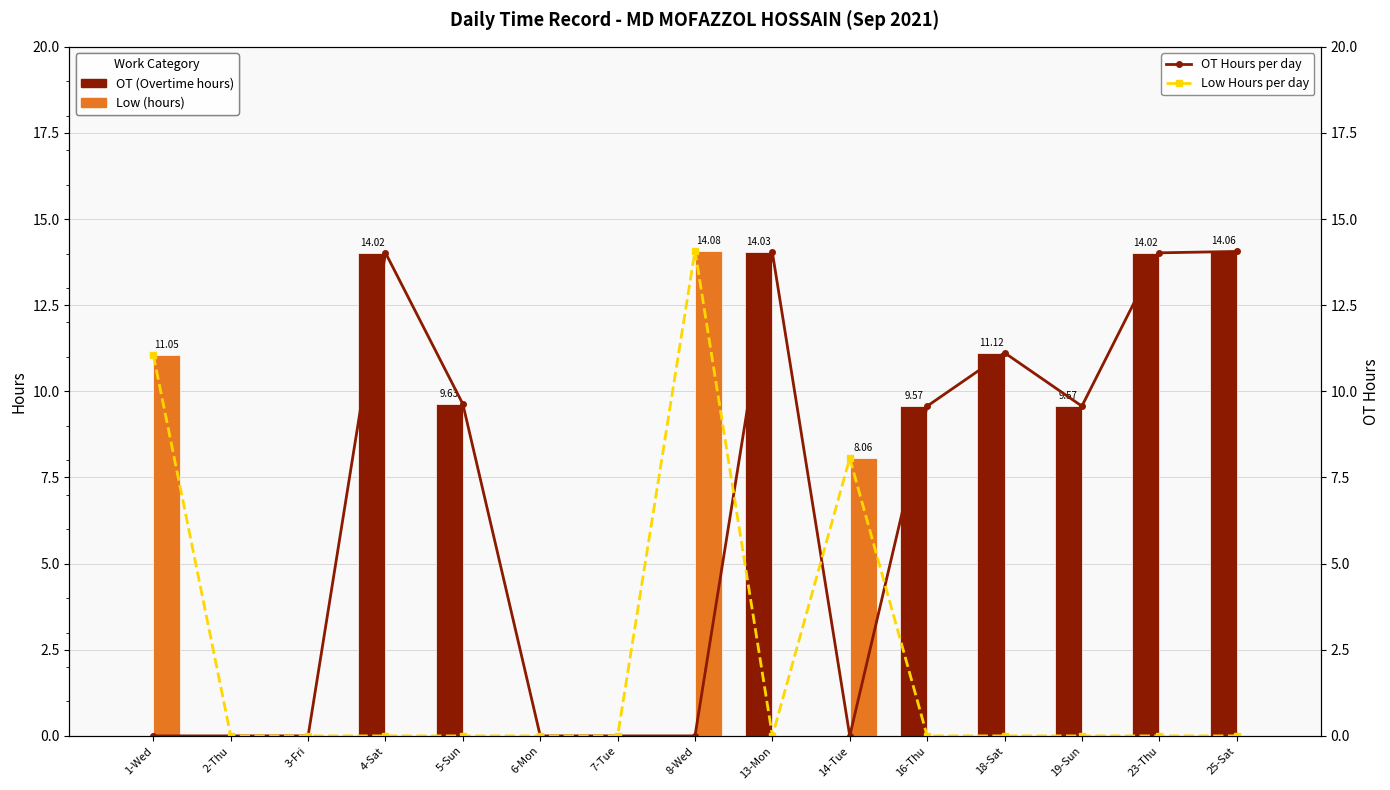

Rank the series by their maximum value, from highest to lowest.

Low (hours), Low Hours per day, OT (Overtime hours), OT Hours per day